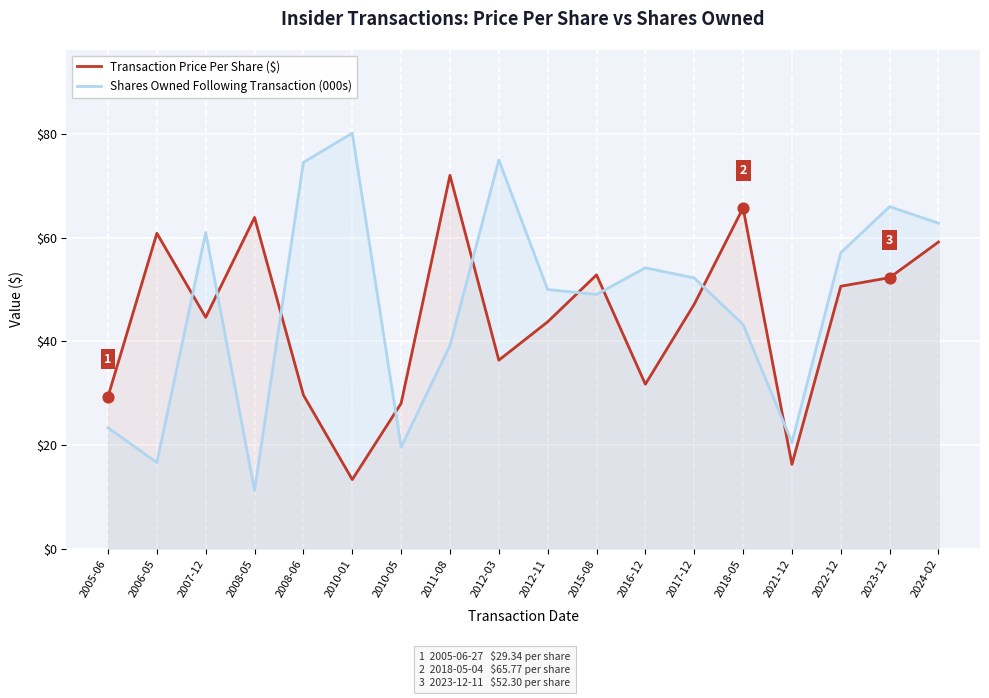

Which series contains the lowest Y value?

Shares Owned Following Transaction (000s)